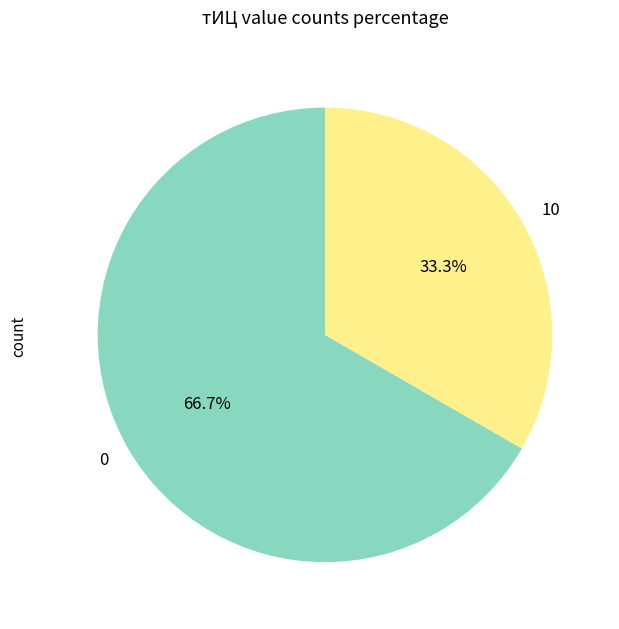

The 0 slice represents 1% of the pie. True or false?

False